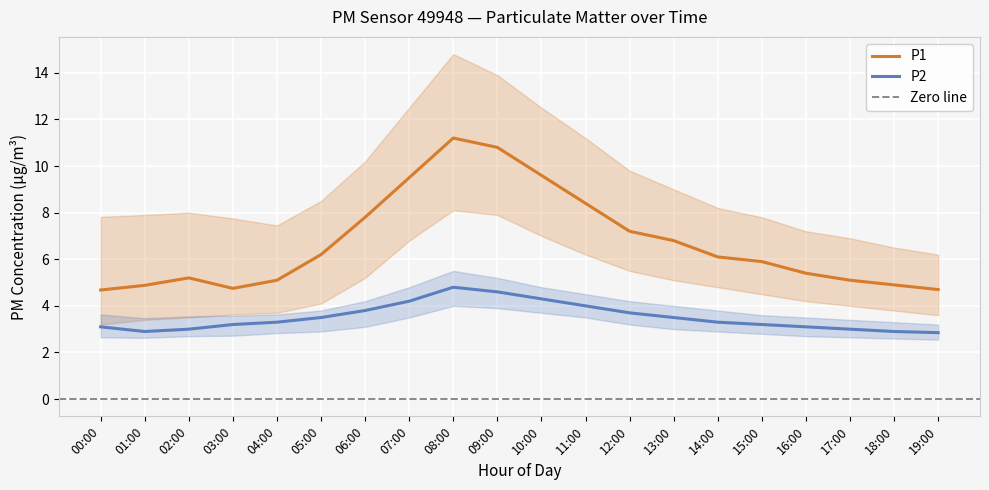

What is the maximum value for P2_upper?

5.5